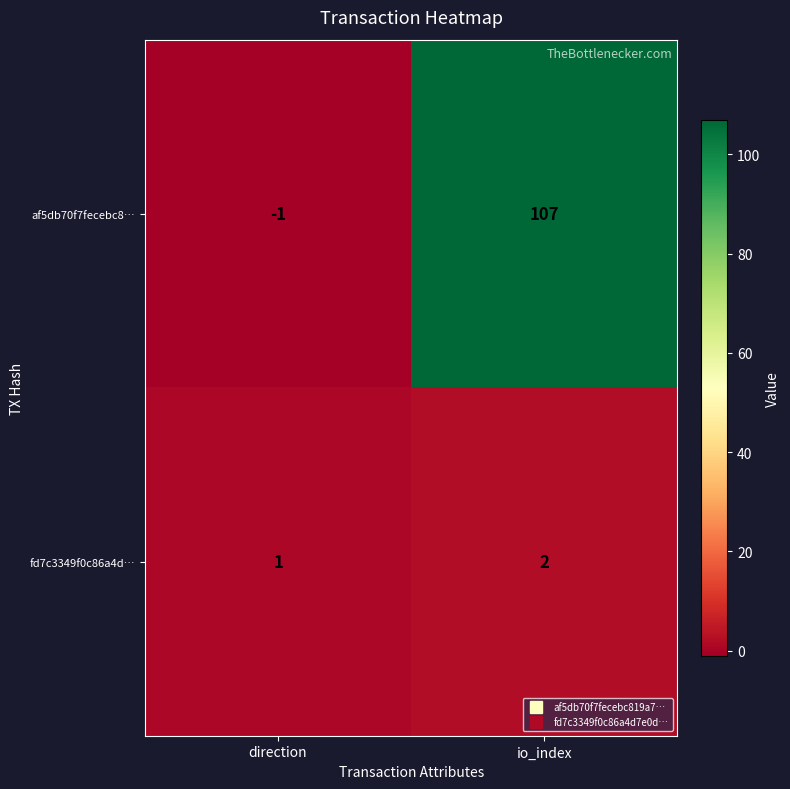

List the series in order of their overall mean, highest first.

af5db70f7fecebc8…, fd7c3349f0c86a4d…